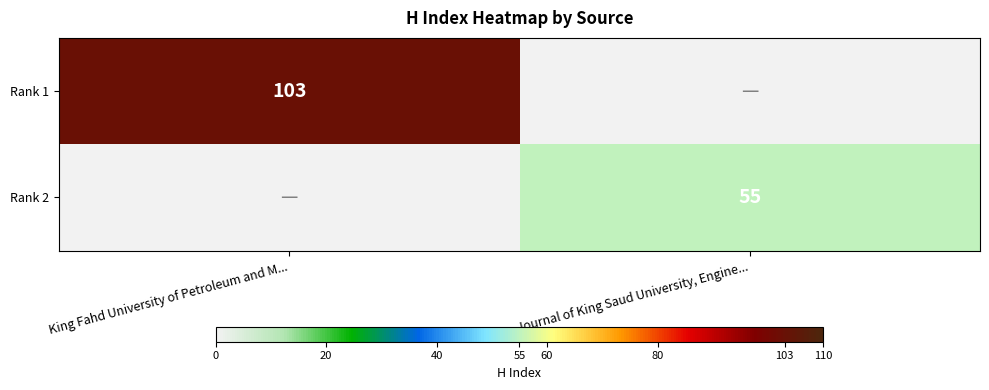

Is it true that Rank 1 equals 52 at King Fahd University of Petroleum and M...?

False